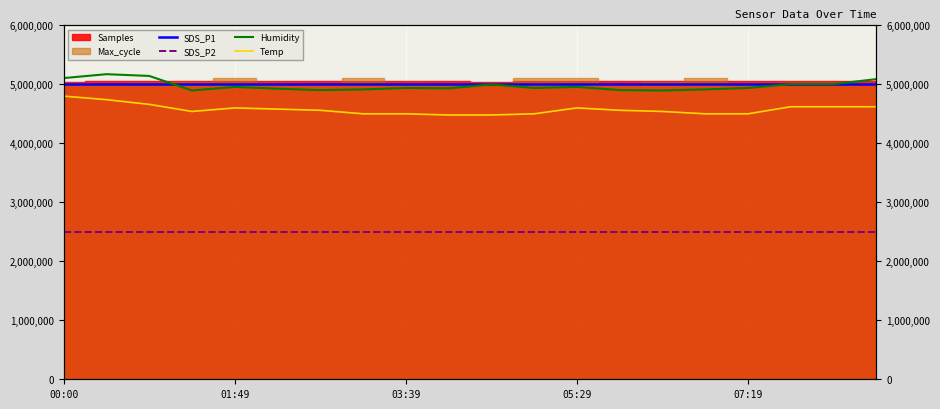

The Temp series shows 6324124 at 00:00. True or false?

False